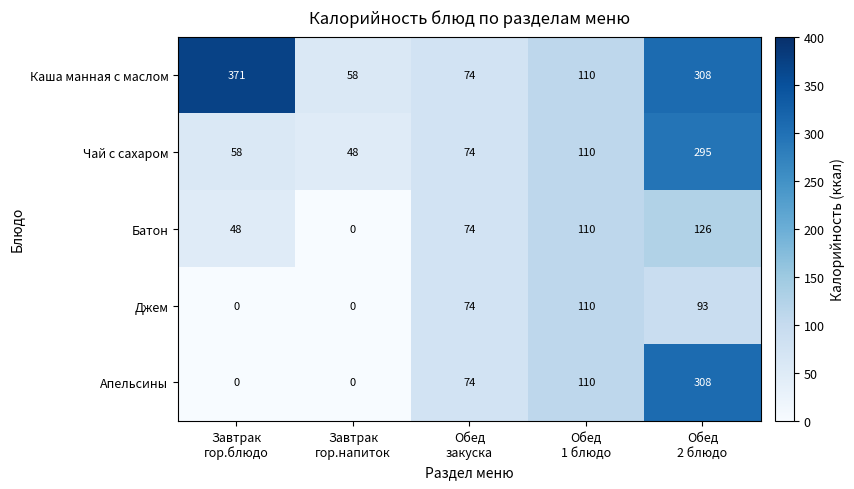

What is the minimum value for Чай с сахаром?

48